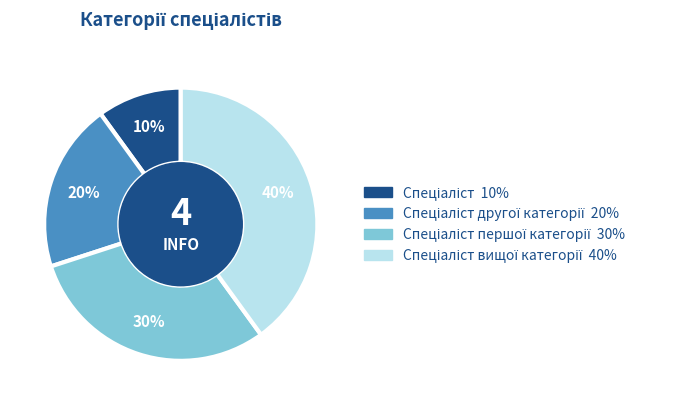

Is there a majority slice in this chart?

No